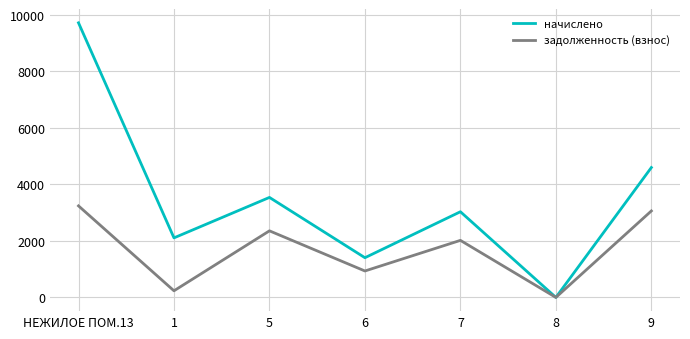

What is the difference between the начислено values at 9 and 1?

2487.2